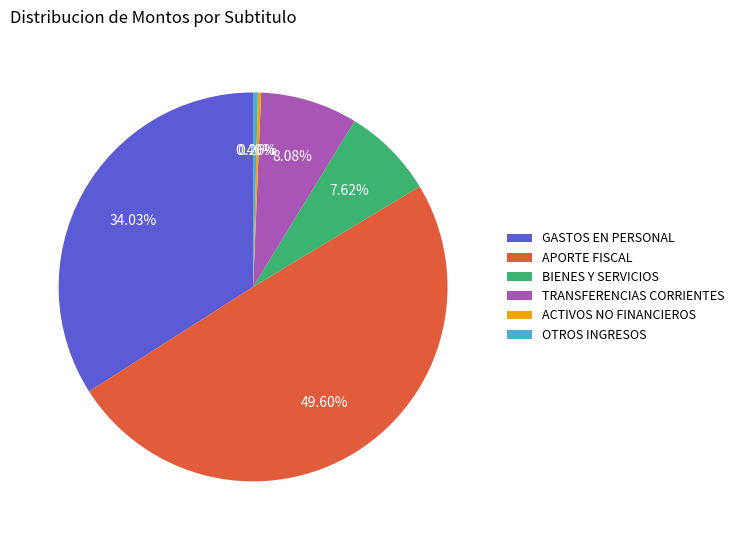

Is BIENES Y SERVICIOS the majority of the pie?

No